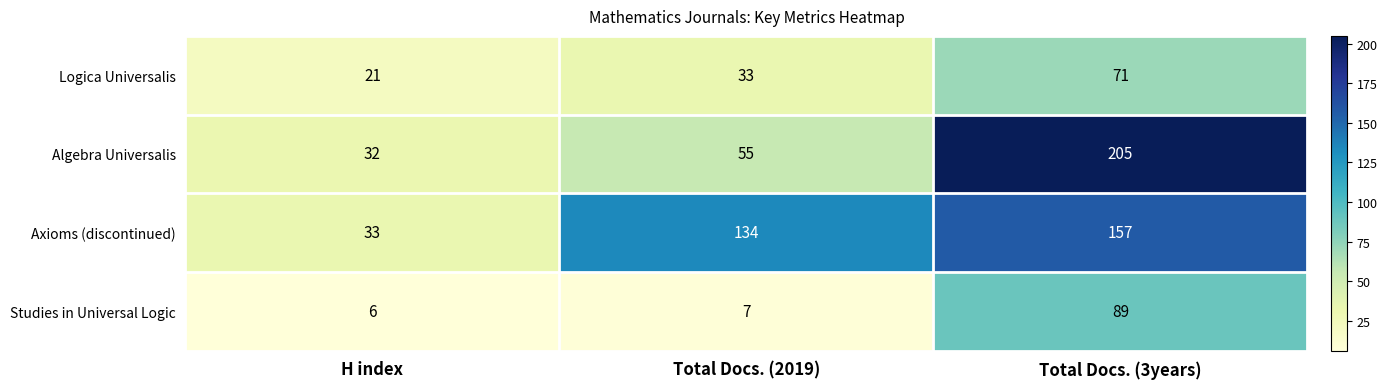

Which category has the lowest value across all series?

H index